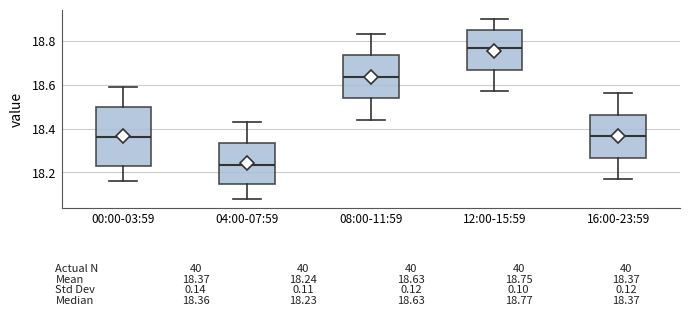

Which box is the tallest, from its lower edge to its upper edge?

00:00-03:59